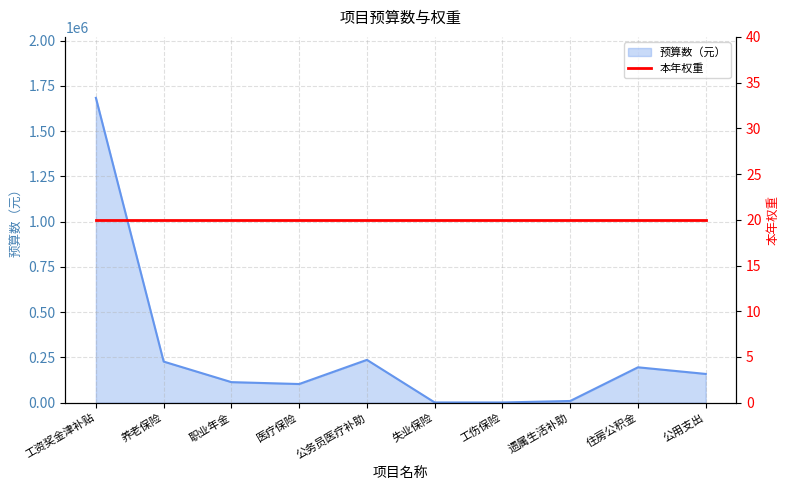

Reading left to right, list all the values displayed in this chart.

工资奖金津补贴=1684304.4	养老保险=227145.1	职业年金=113572.6	医疗保险=103143.9	公务员医疗补助=236672.8	失业保险=1334.5	工伤保险=1213.5	遗属生活补助=9433.2	住房公积金=195542.9	公用支出=158904.3